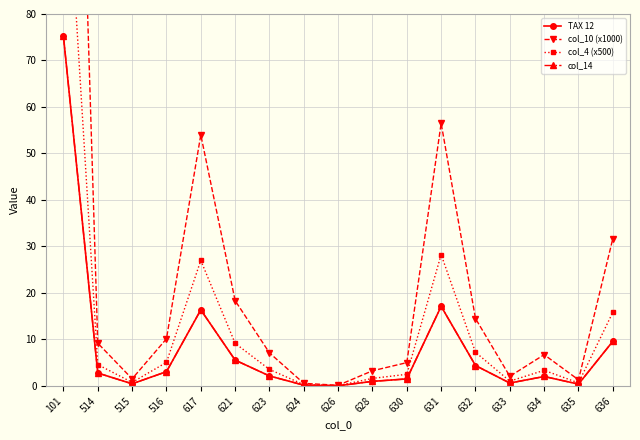

The col_14 series shows 0.3 at 624. True or false?

False